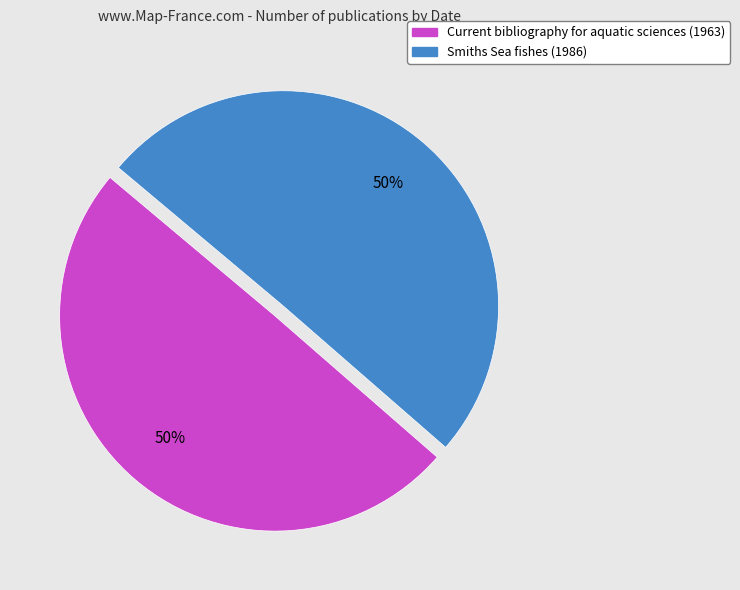

Approximately how many times larger is the value at Smiths Sea fishes (1986) compared to Current bibliography for aquatic sciences (1963)?

1.0